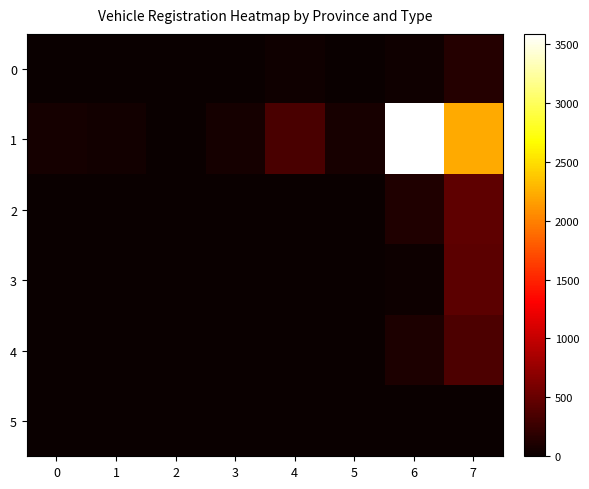

Which series changed the most between 4 and 6?

1